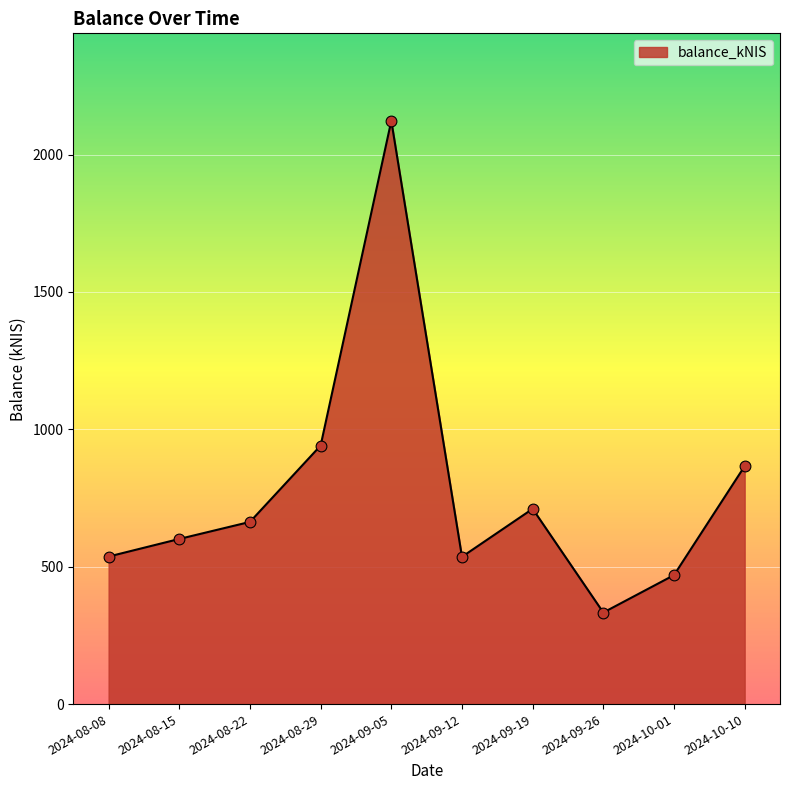

Between 2024-09-05 and 2024-09-19, which is larger?

2024-09-05